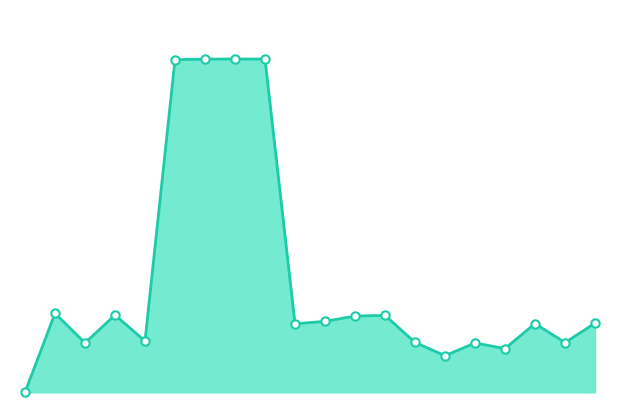

How many lines are shown in the chart?

1